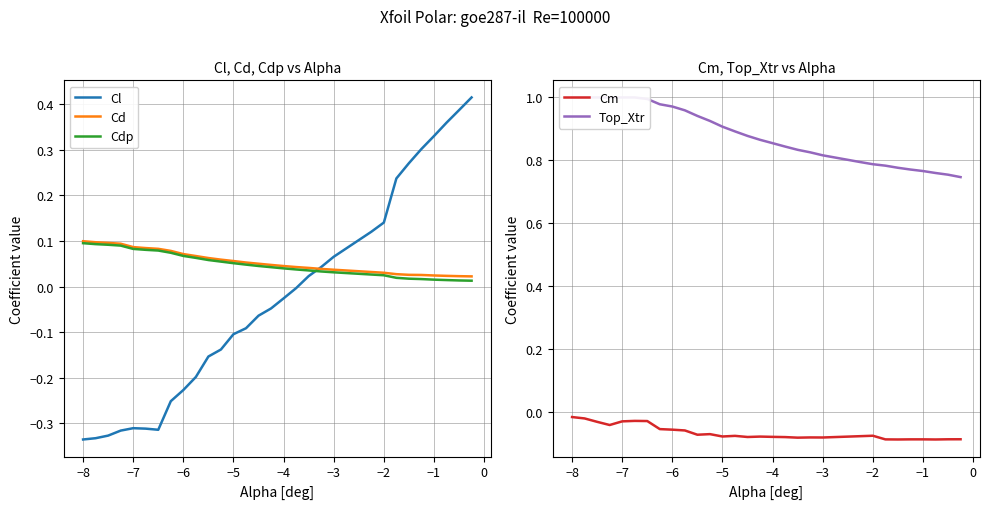

True or false: Cdp and Top_Xtr intersect in this chart.

False